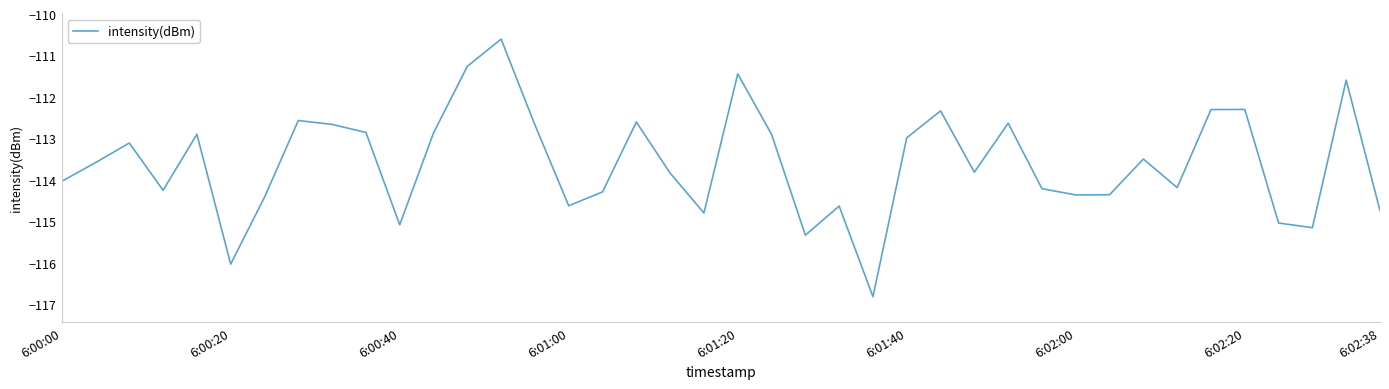

What is the difference between the maximum and minimum values?

6.2